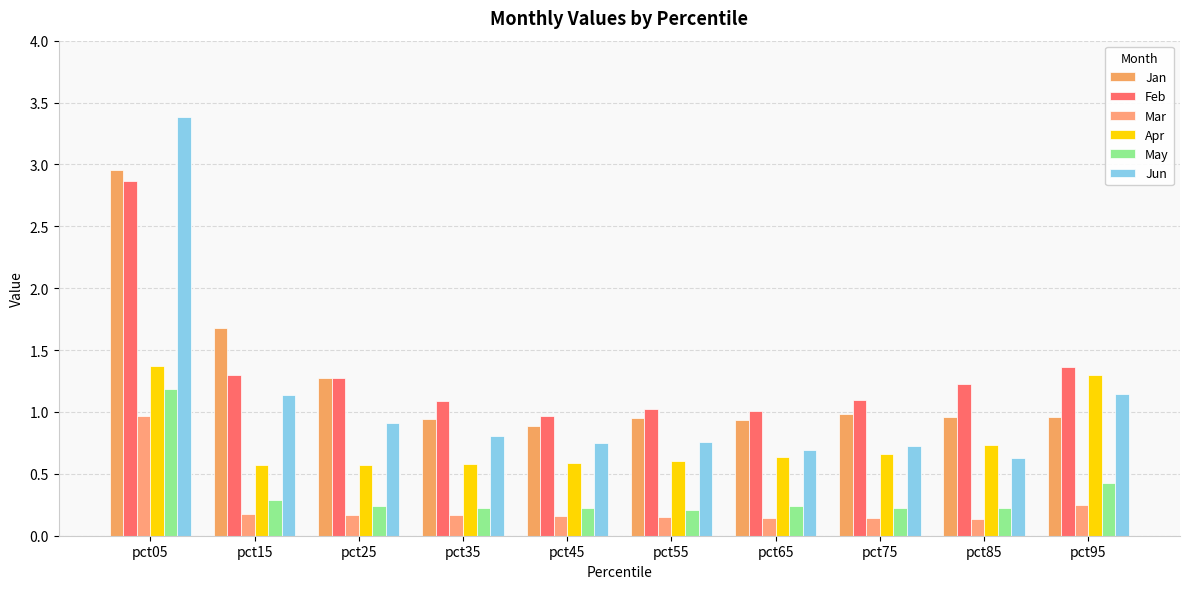

How many groups of bars are there?

10